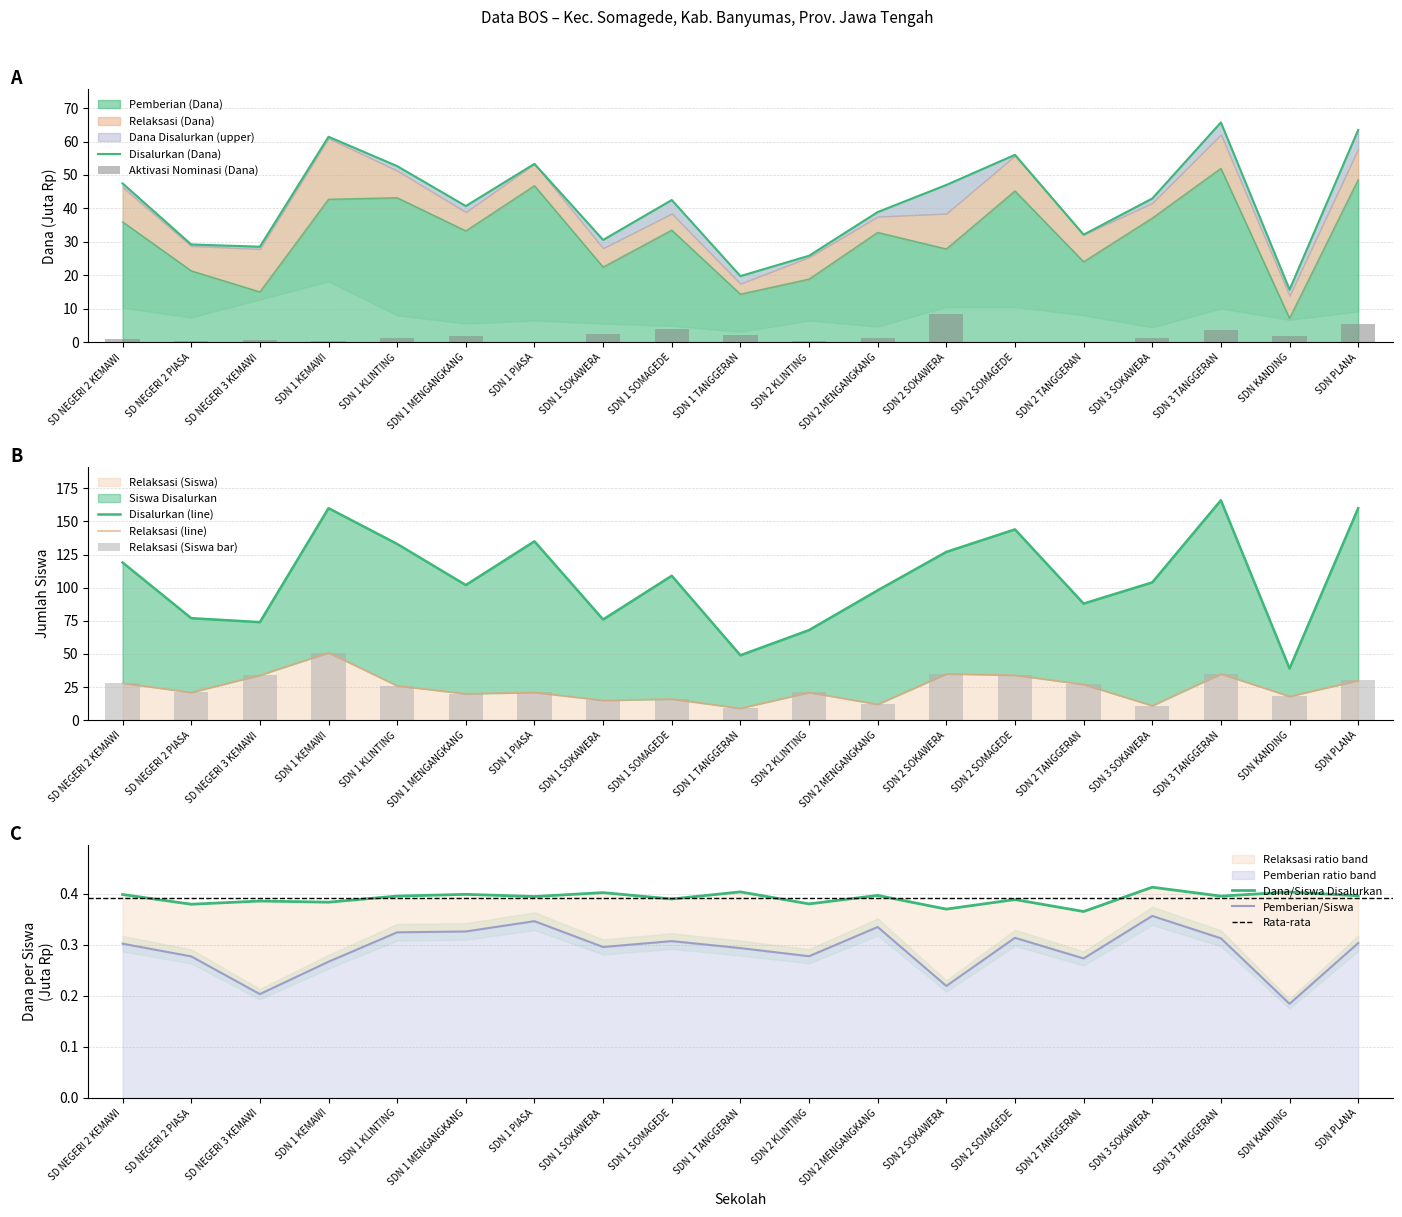

The value of Siswa Disalurkan at SDN 1 KLINTING is 234.1. True or false?

False